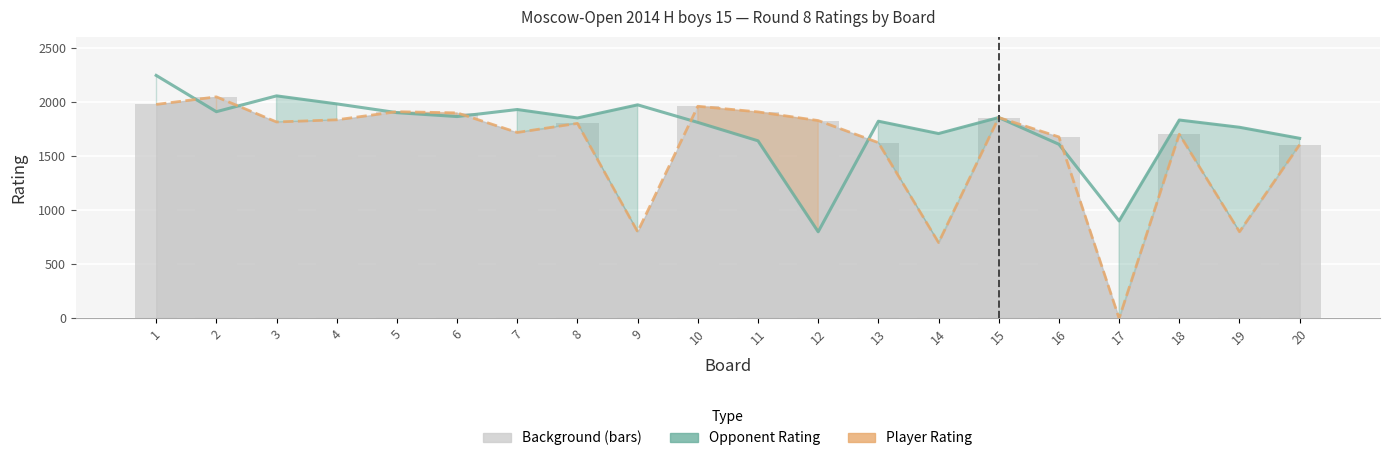

At which label does Player Rating (line) first exceed 1814?

1